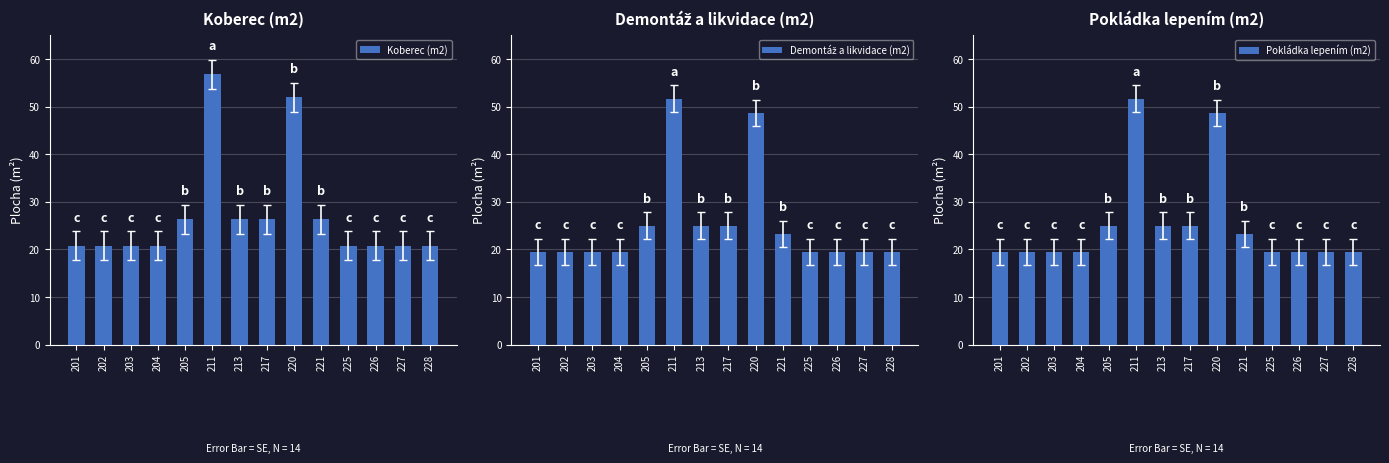

What are all the series names shown in the legend?

Koberec (m2), Demontáž a likvidace (m2), Pokládka lepením (m2)